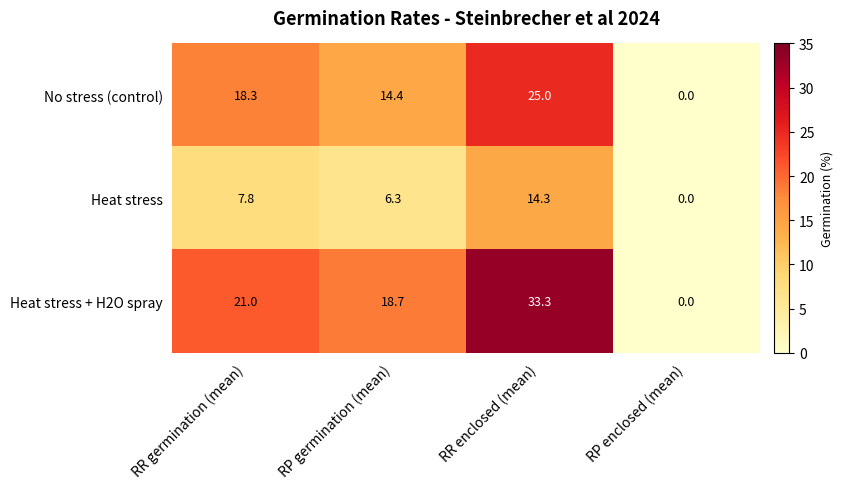

What is the difference between the maximum and minimum values in the Heat stress series?

14.3